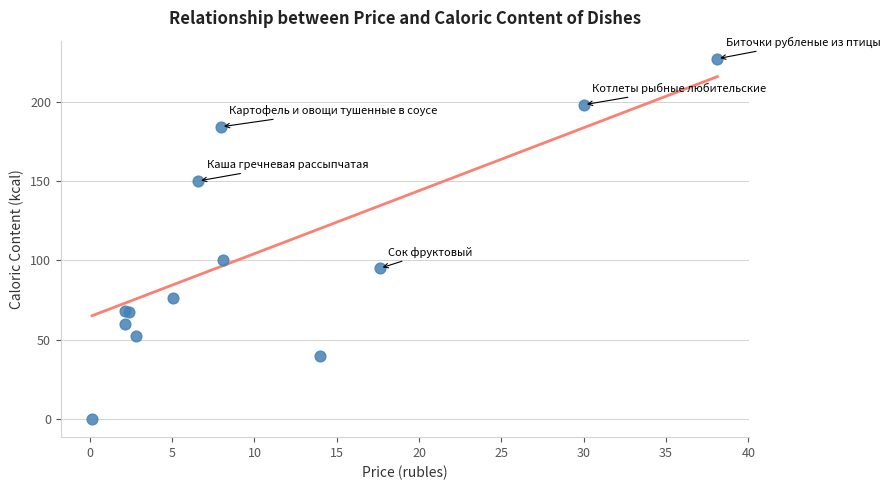

What Y value in the scatter plot is closest to 113?

100.2